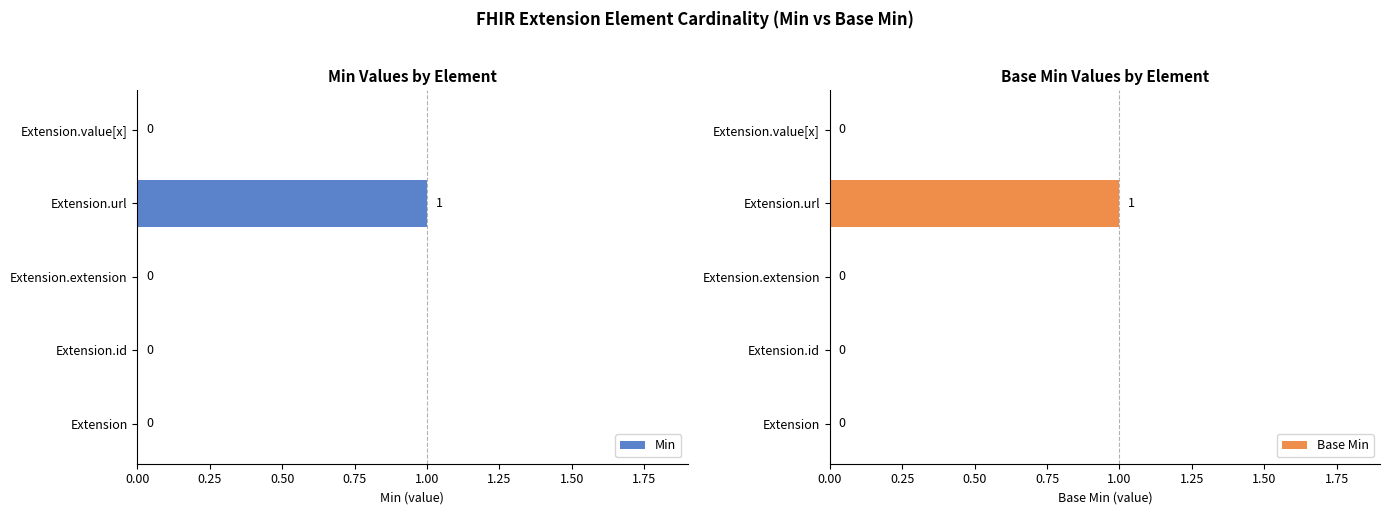

What are all the series names shown in the legend?

Min, Base Min